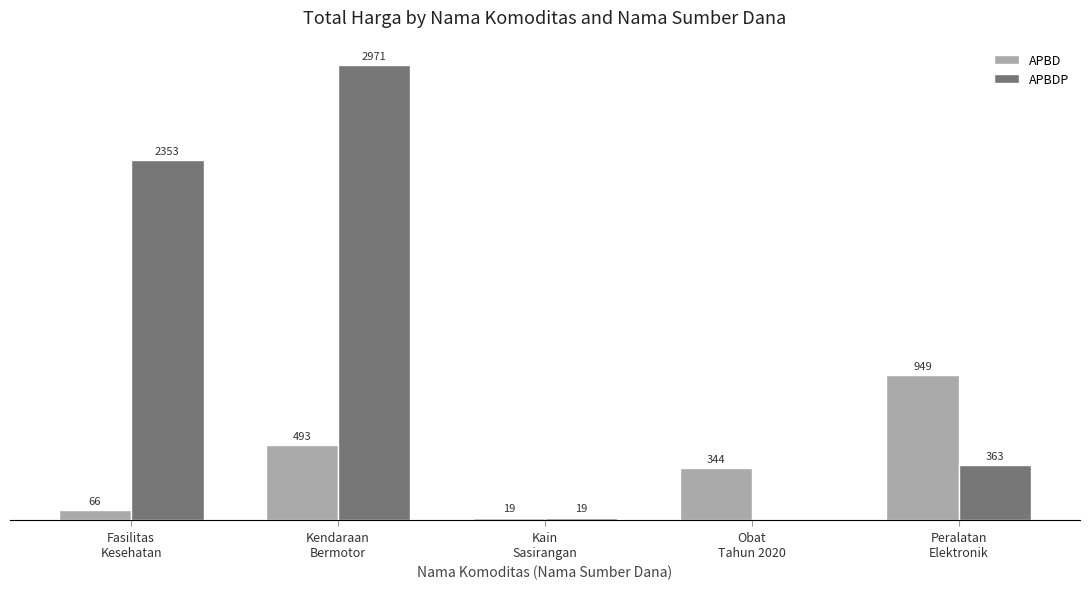

At which category is the sum across all series the highest?

Kendaraan
Bermotor